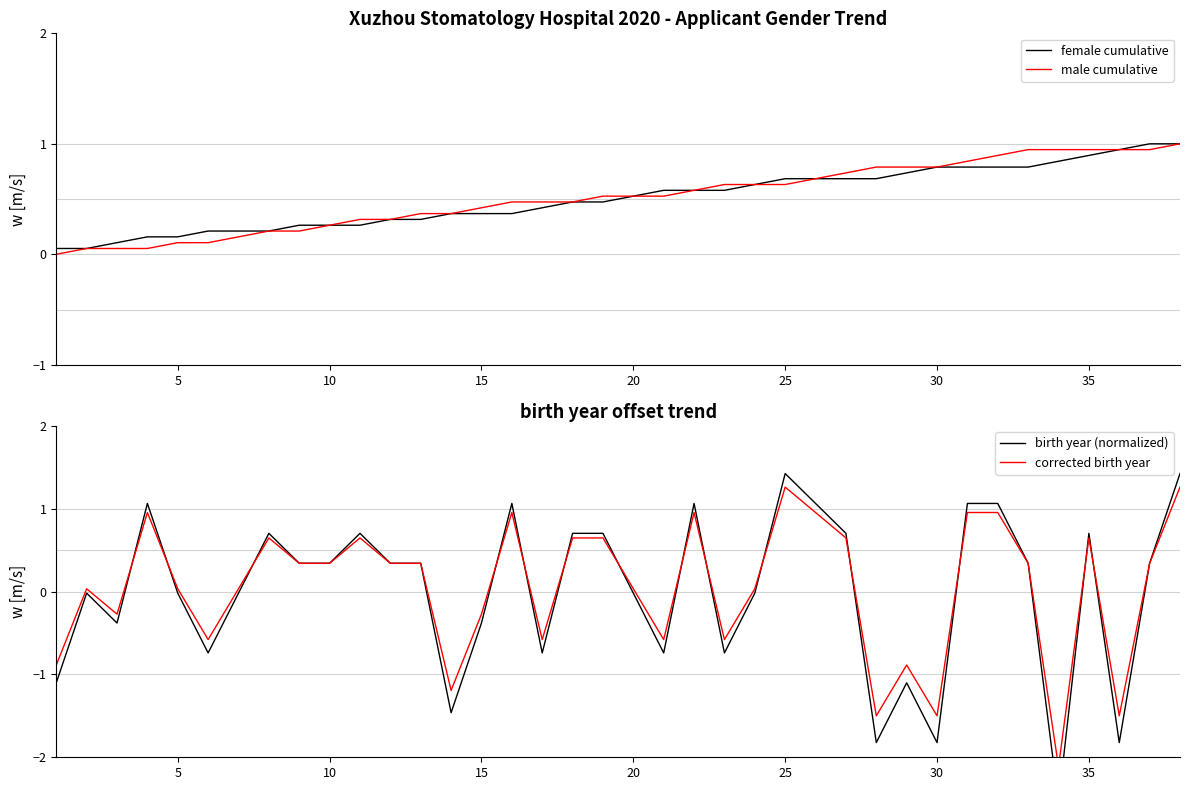

What is the maximum value shown in the chart?

1.4